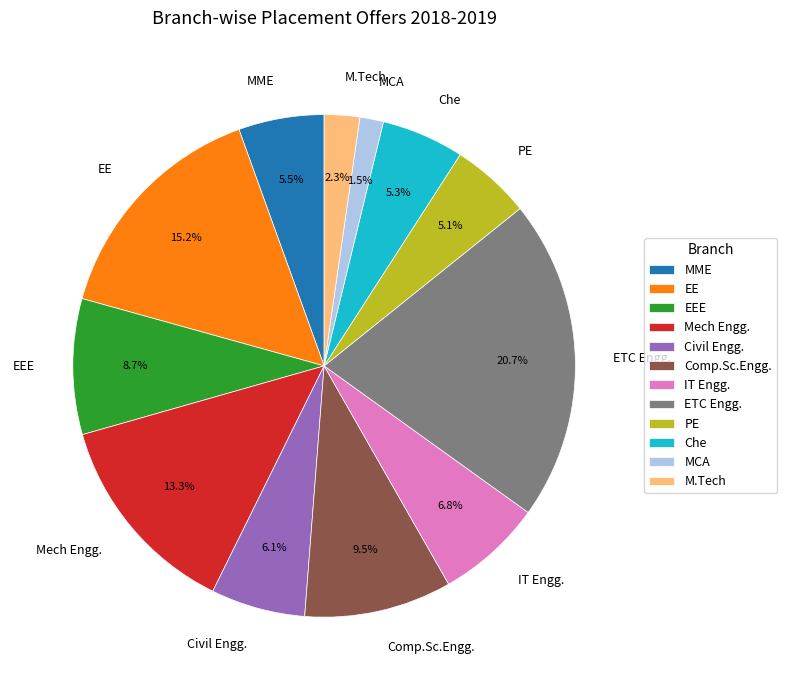

To the nearest percent, what is the difference between the largest and smallest slice percentages?

19%